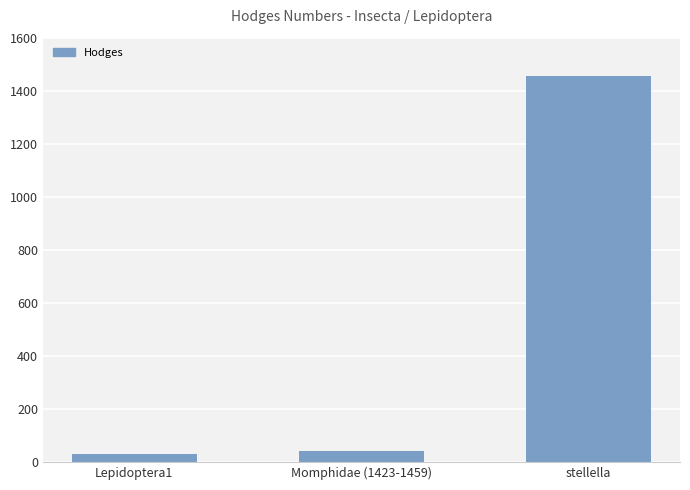

How many bars are there in total?

3